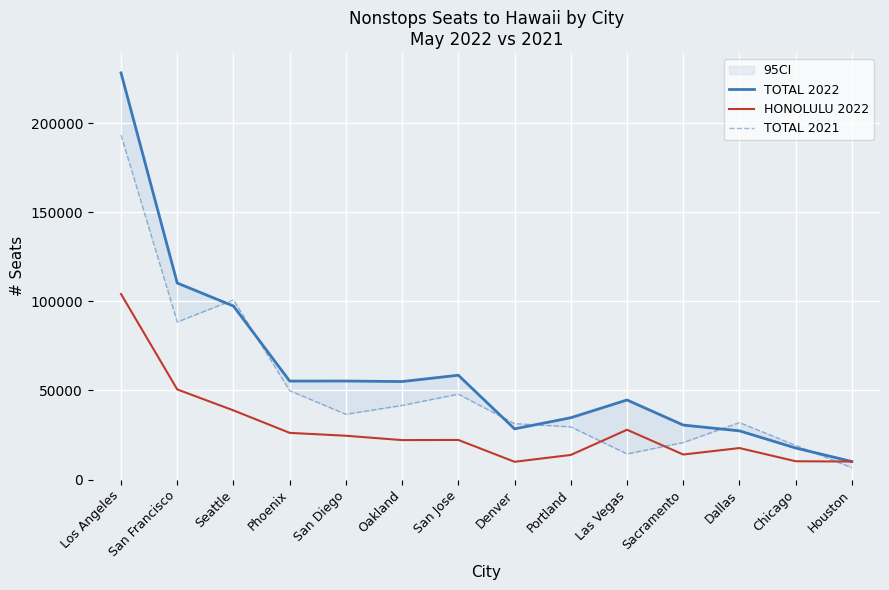

At how many categories does at least one series exceed 216190?

1